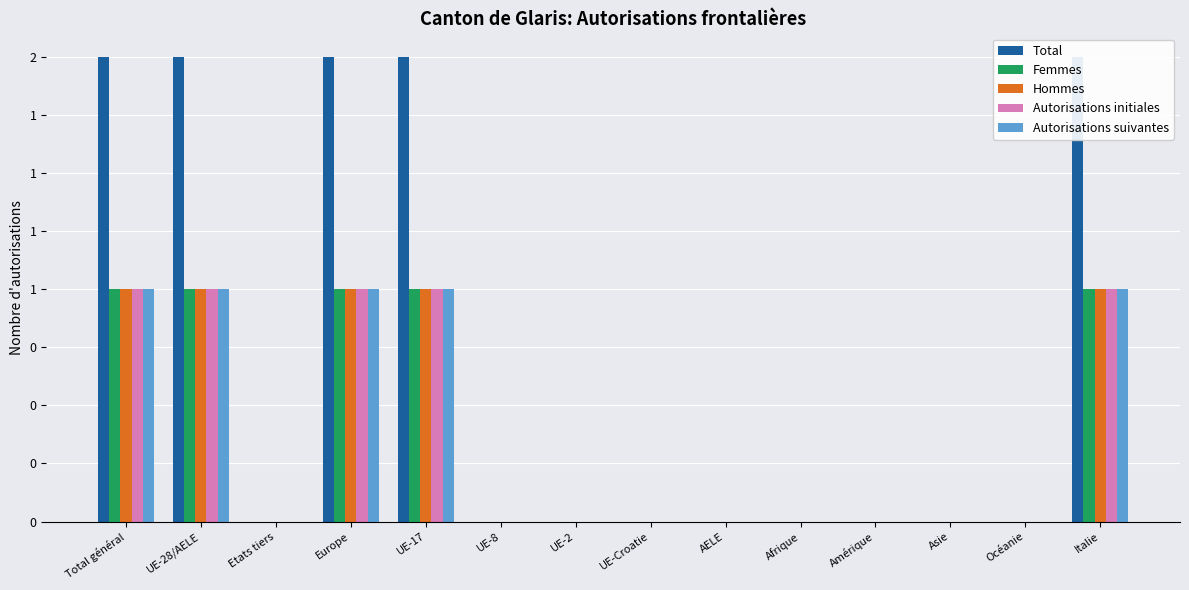

Which series changed the most between UE-2 and Italie?

Total